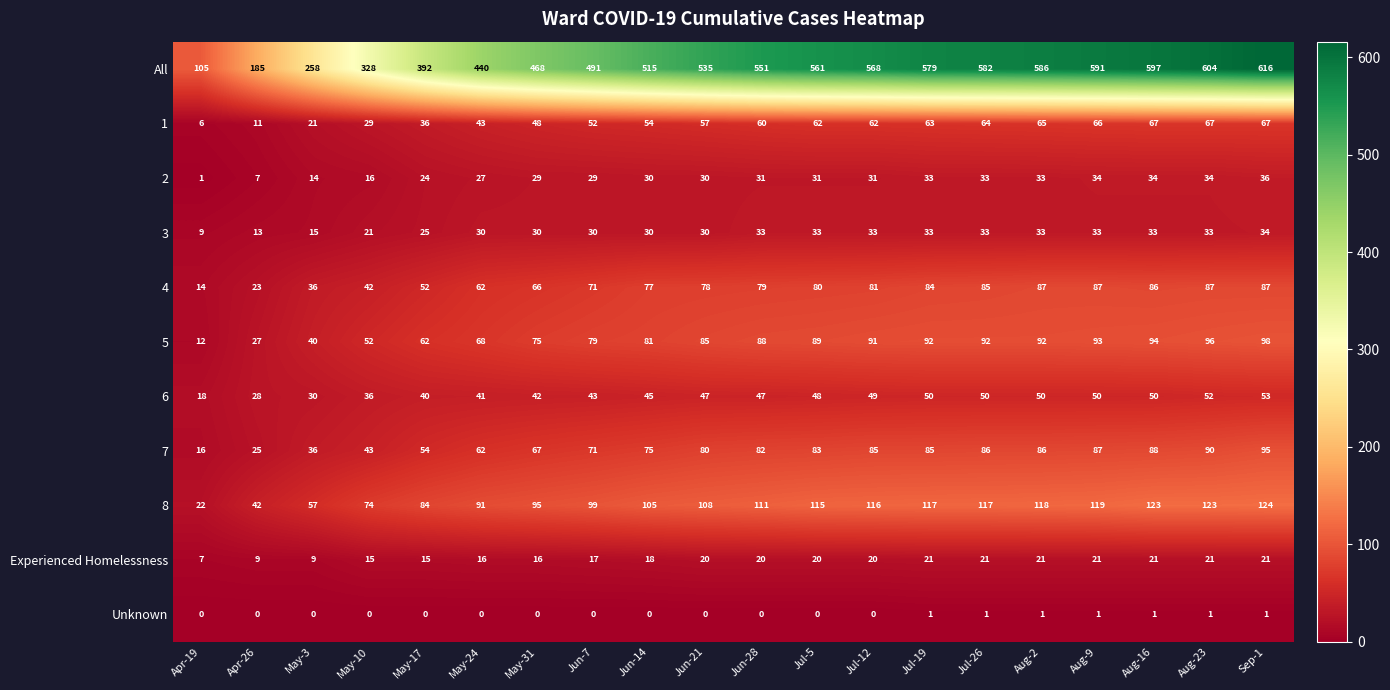

Which label corresponds to the largest value in the chart?

Sep-1